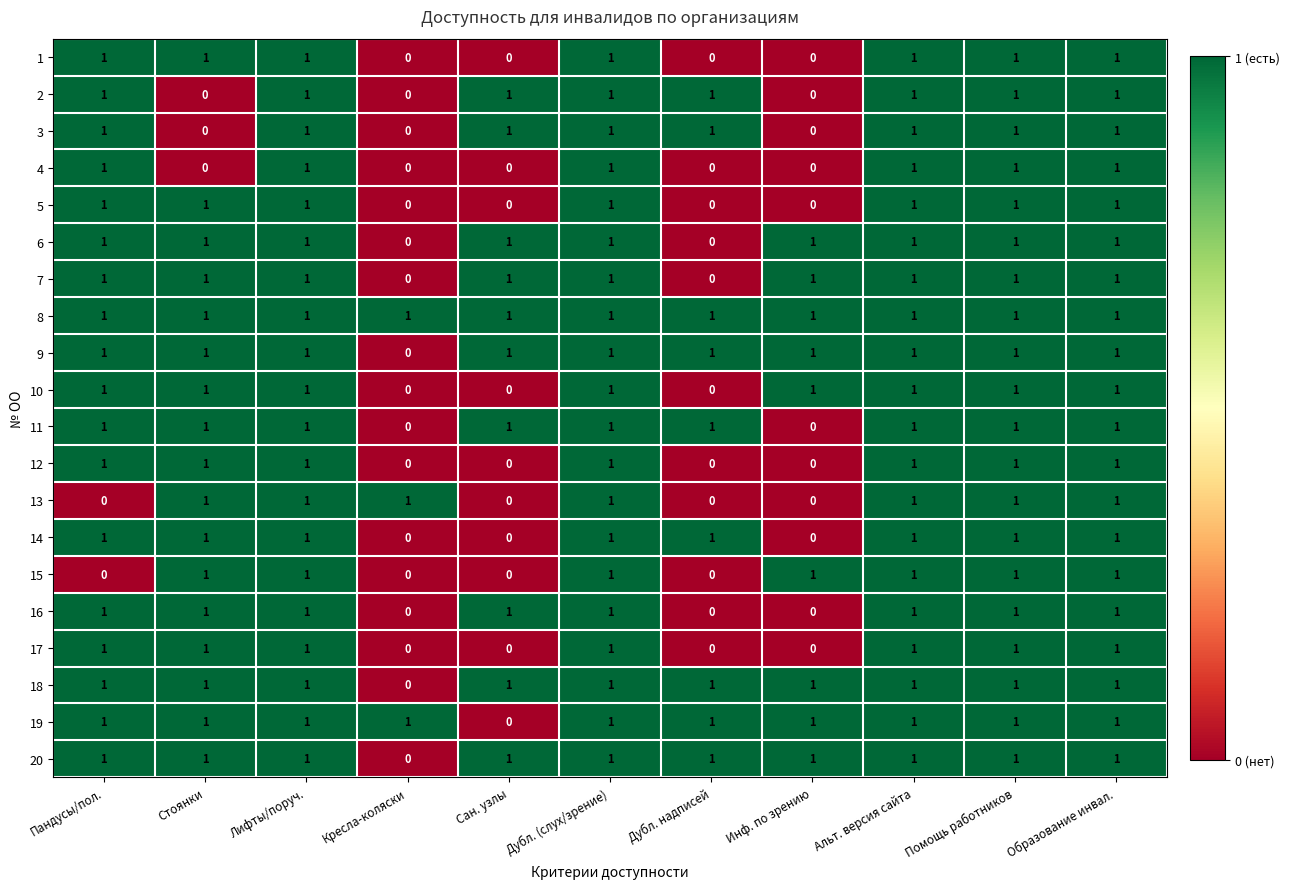

What is the sum of all 12 values?

7